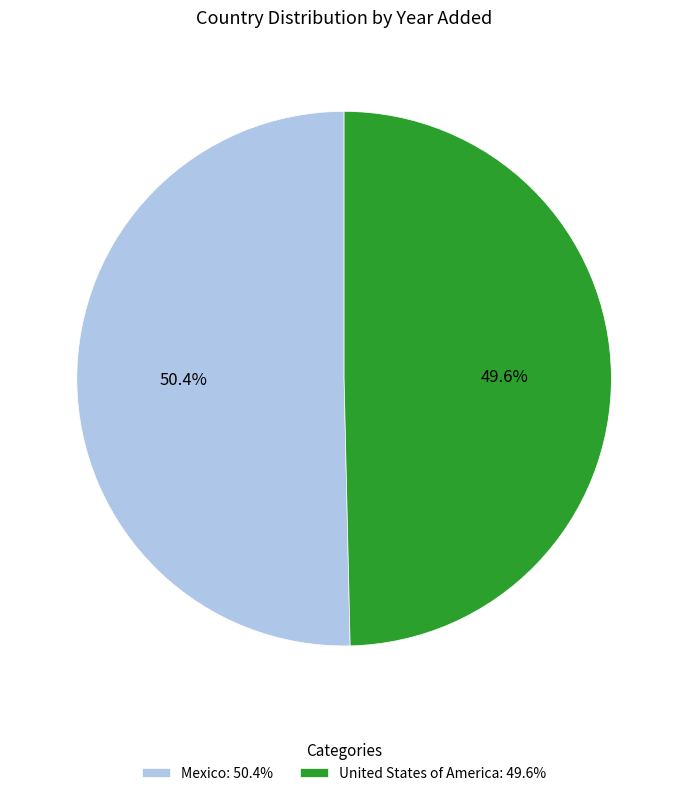

Which slice is the largest?

Mexico